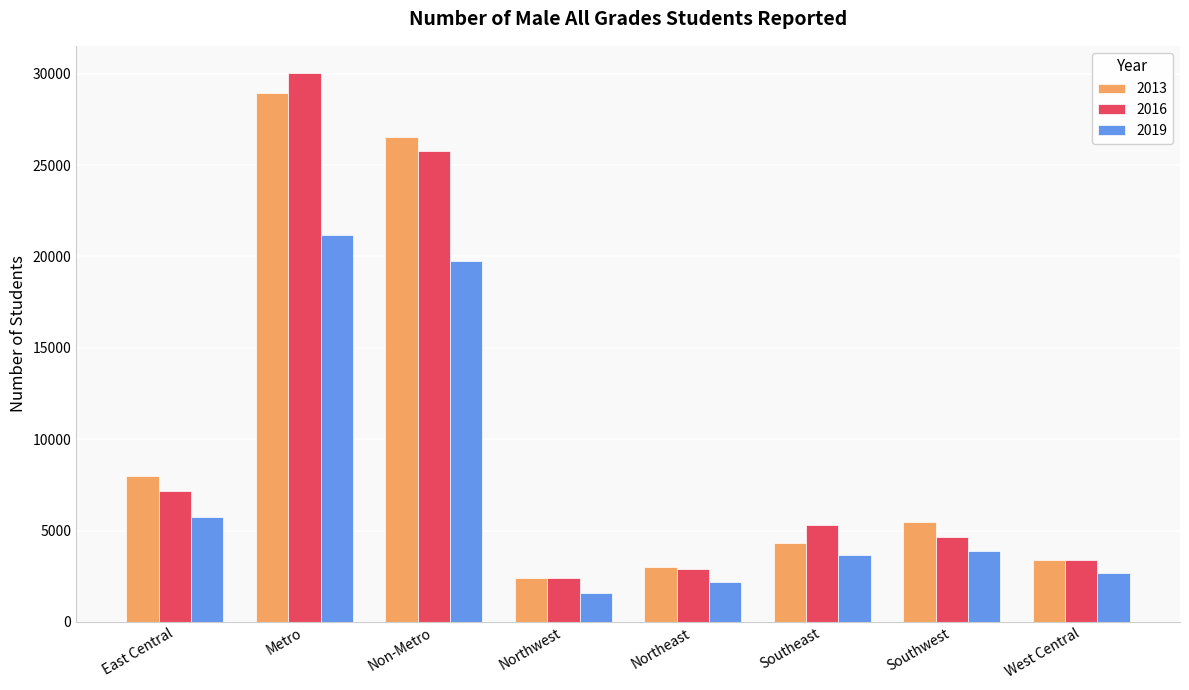

What is the value of the 2013 bar at the 5th from the left?

2998